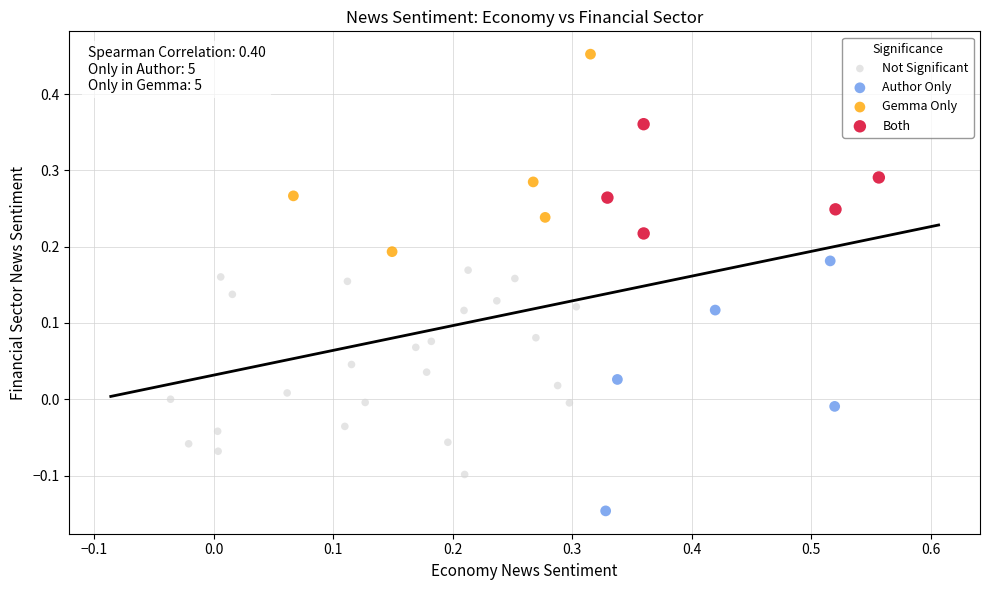

Which series reaches the minimum Y coordinate?

Author Only